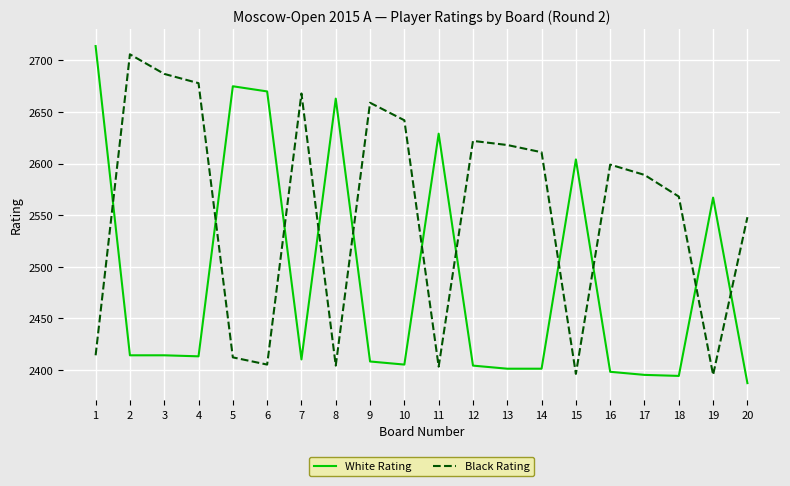

Is it true that Black Rating equals 3466 at 8?

False